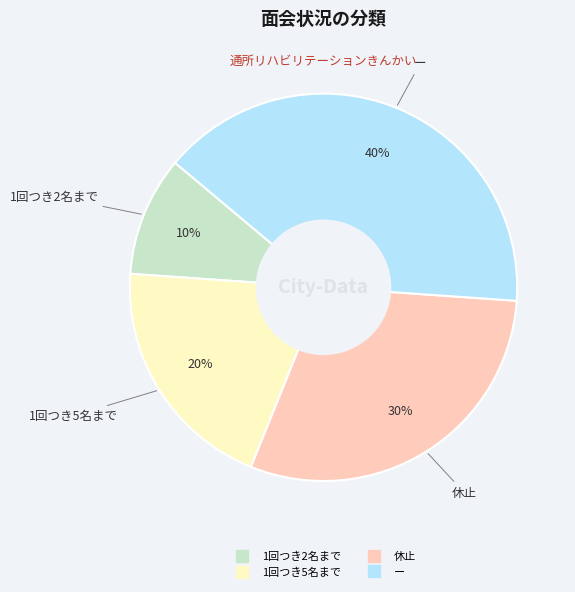

Which category has the smallest portion of the pie?

1回つき2名まで